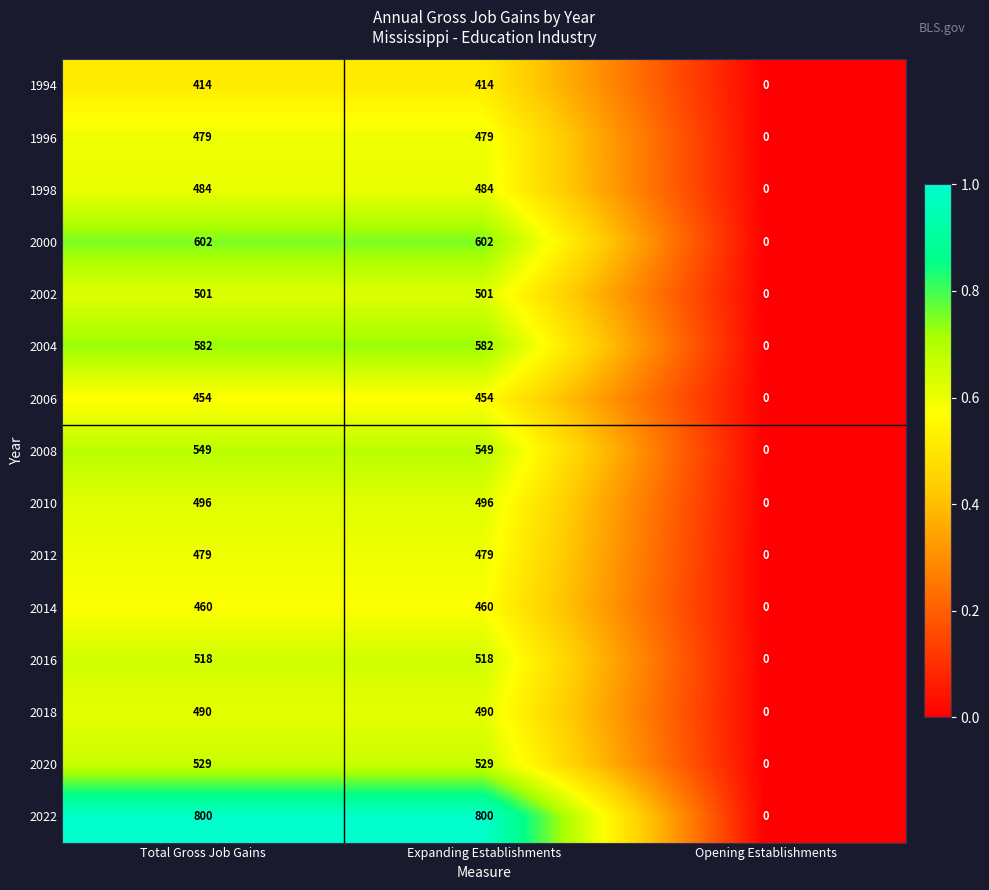

Is it true that 2008 equals -200 at Opening Establishments?

False